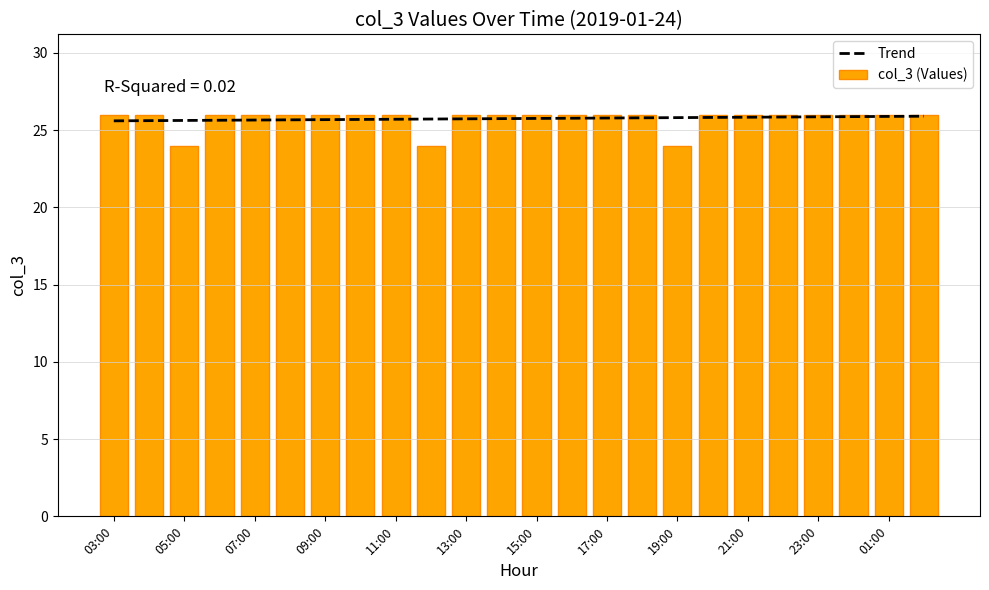

At which category is the sum across all series the highest?

23